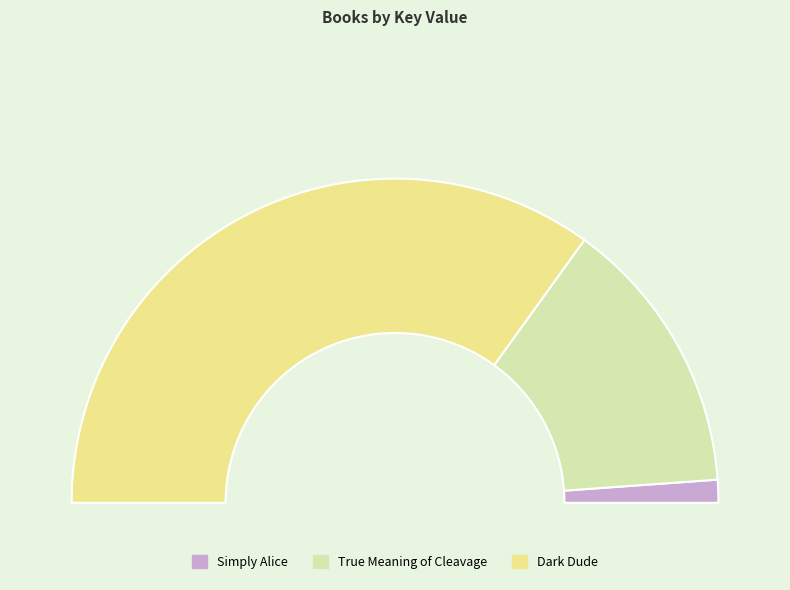

What is the largest slice in the pie chart?

Dark Dude